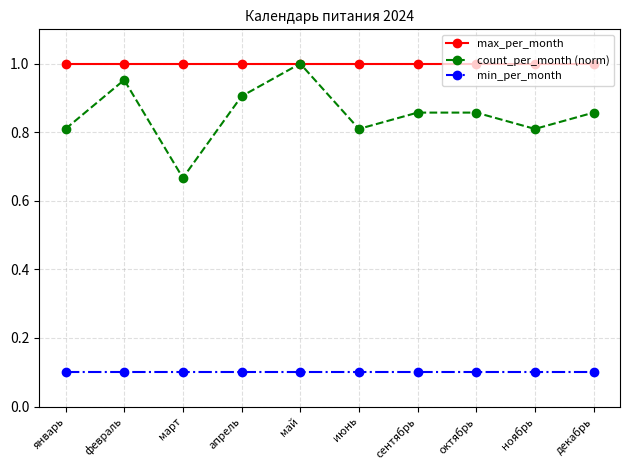

What is the label of the 2nd point from the right?

ноябрь